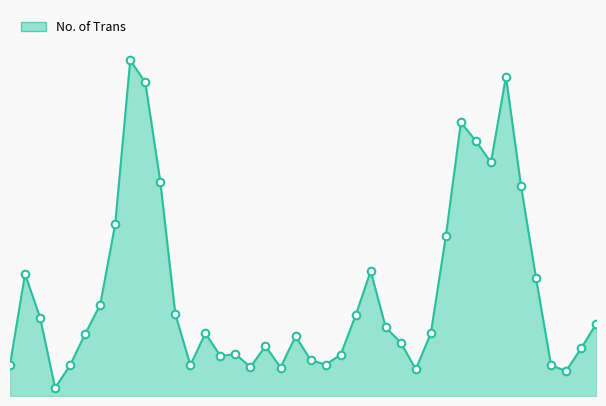

How many lines are shown in the chart?

1